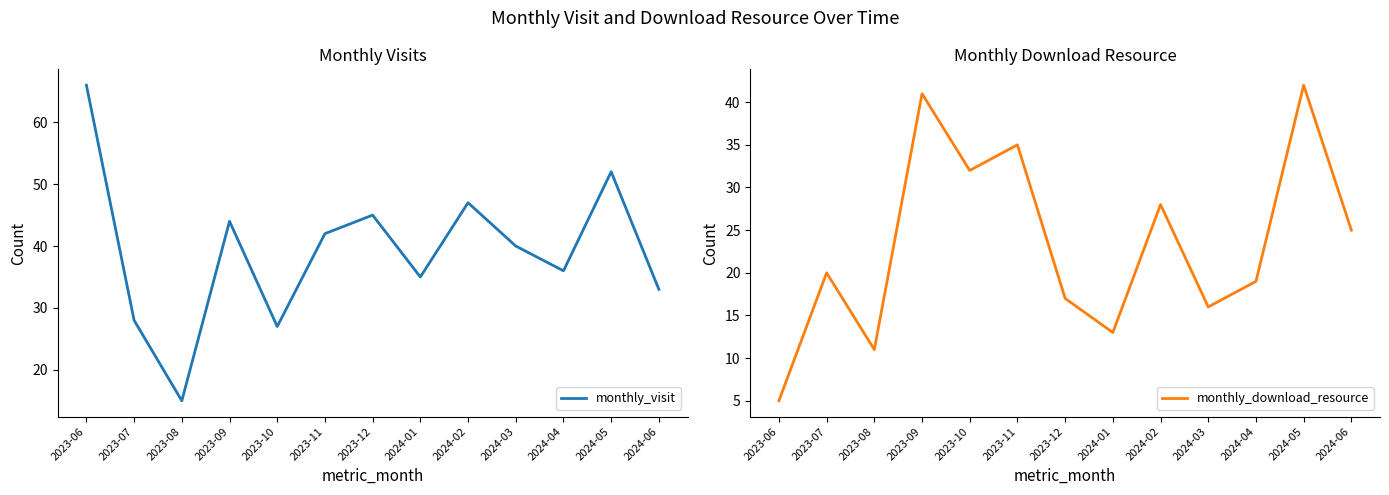

Which series has the widest spread of values?

monthly_visit